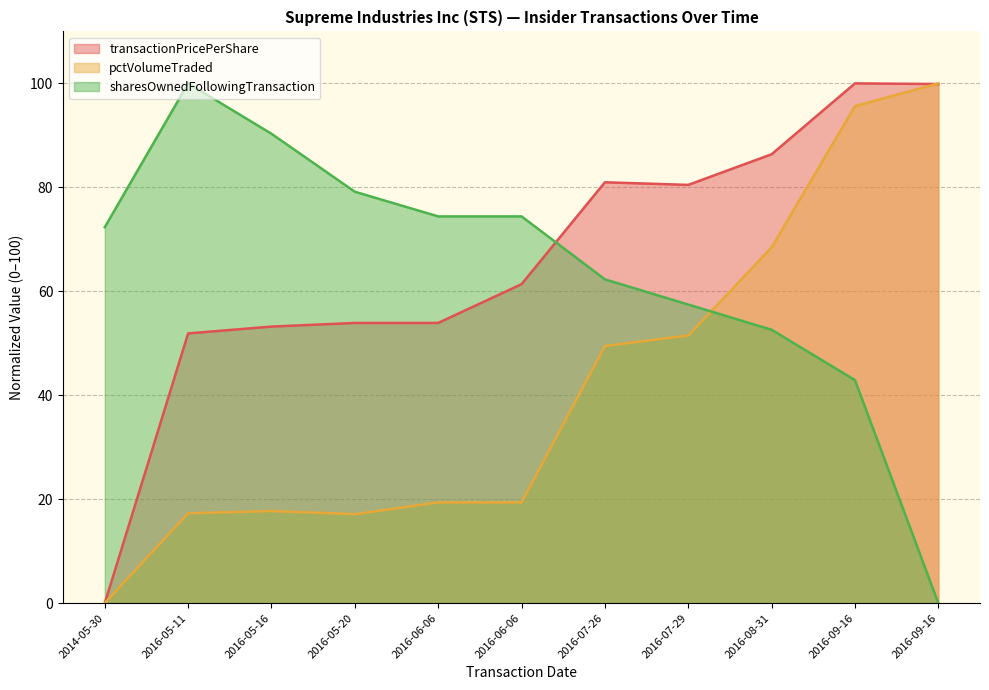

True or false: transactionPricePerShare and pctVolumeTraded intersect in this chart.

True